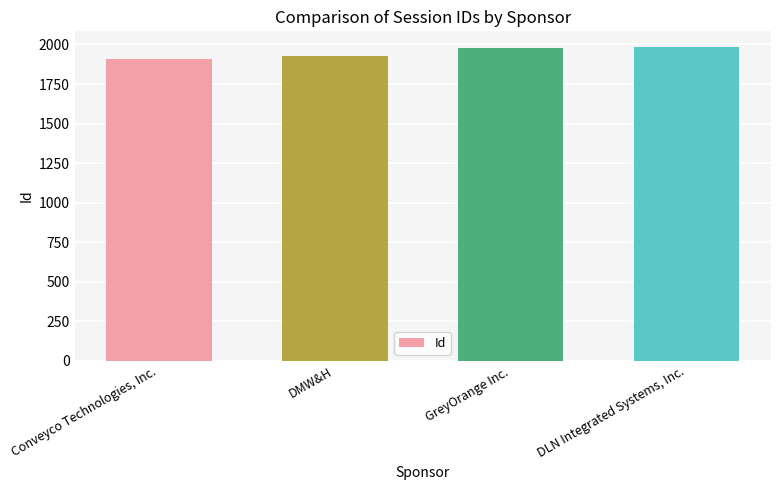

What is the ratio of the value at DLN Integrated Systems, Inc. to the value at DMW&H?

1.0